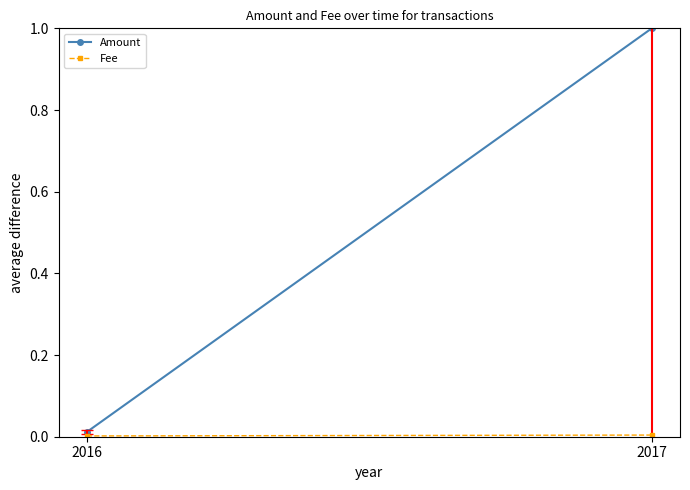

List the series in order of their overall mean, highest first.

Amount, Fee